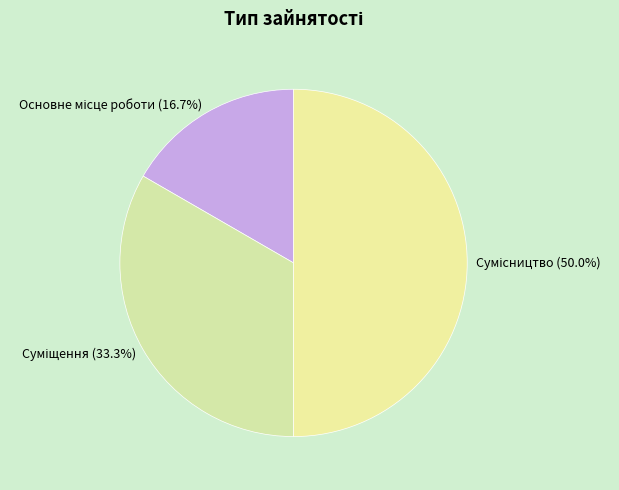

To the nearest percent, what portion does Сумісництво represent?

50%